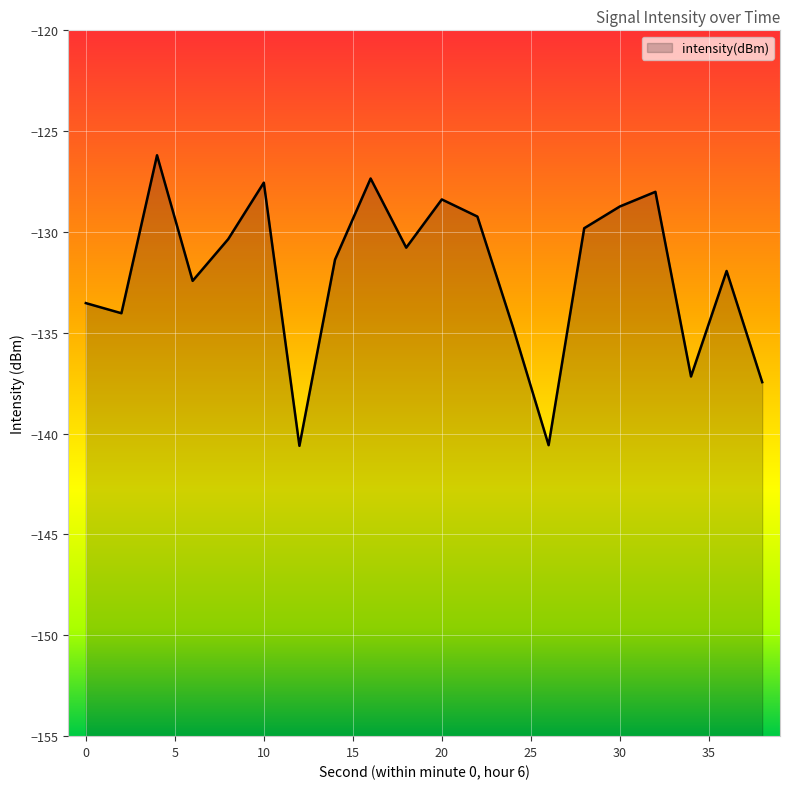

Where does the data first go above -130?

4